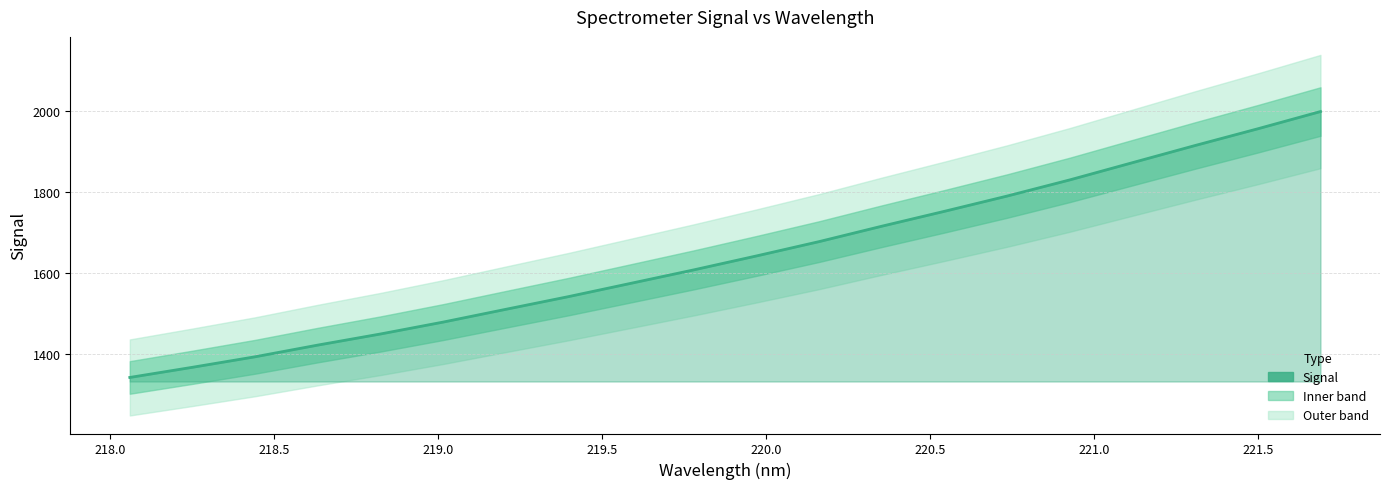

What is the average value?

1641.6